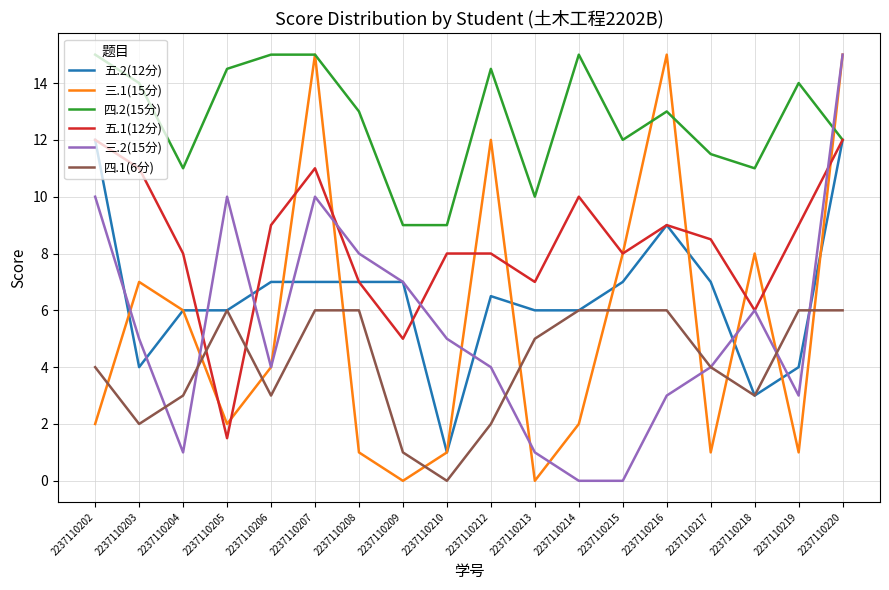

True or false: 四.1(6分) has a value of 1.7 at 2237110219.

False